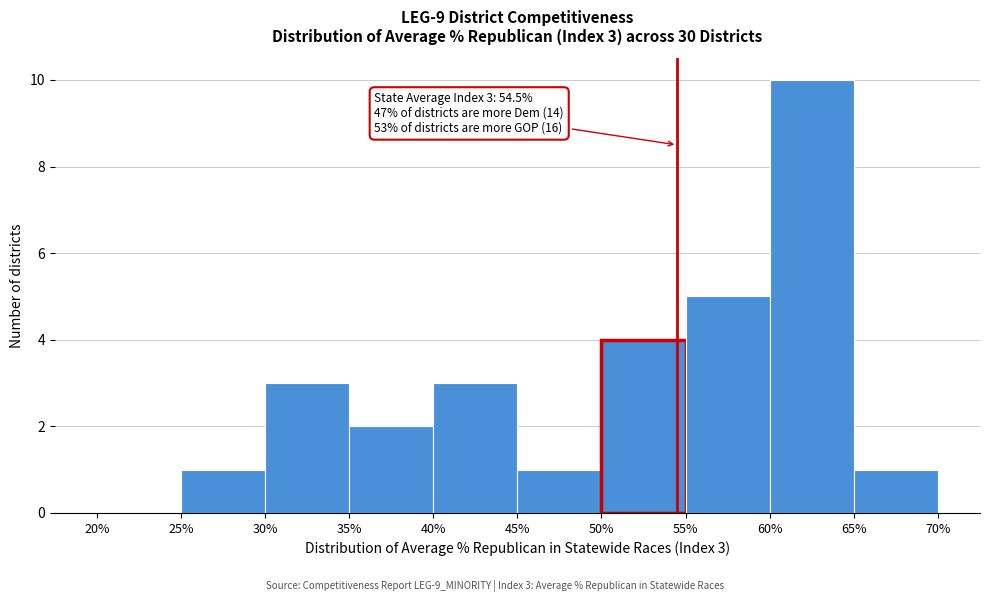

Which range on the x-axis has the tallest bar?

60% to 65%